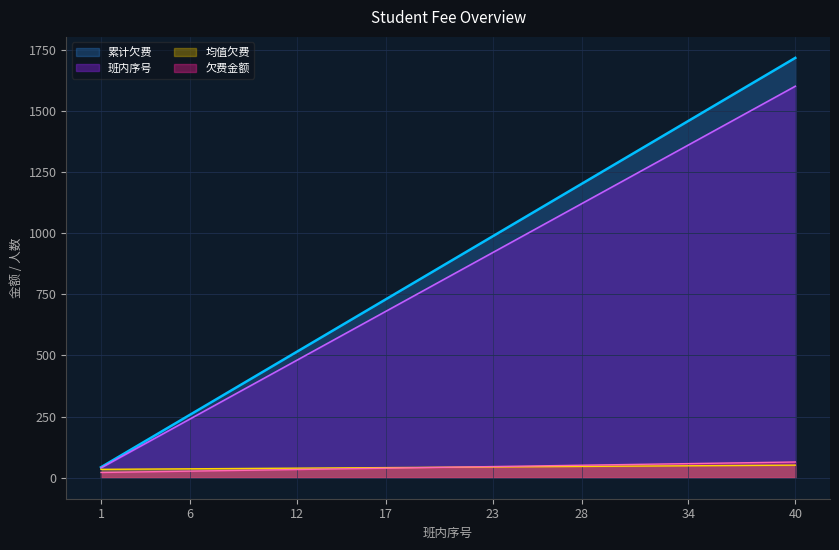

What is the sum of the 累计欠费 values at 25 and 40?

2788.5